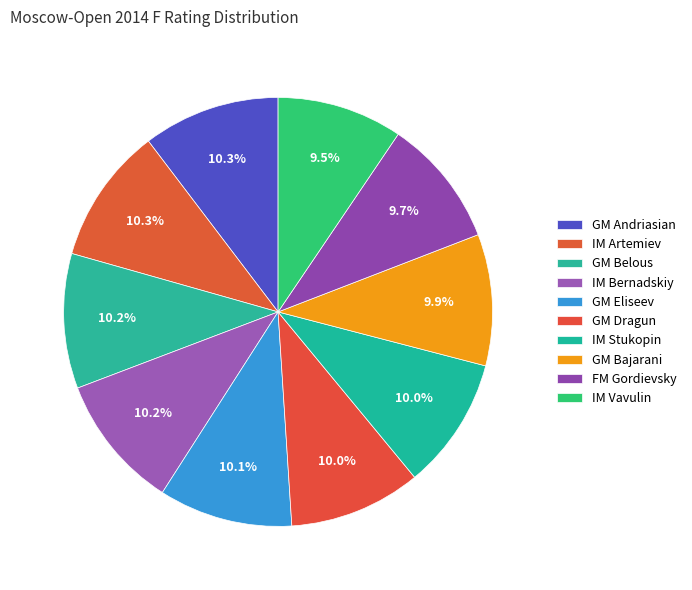

What percentage is NOT represented by IM Vavulin?

90.5%